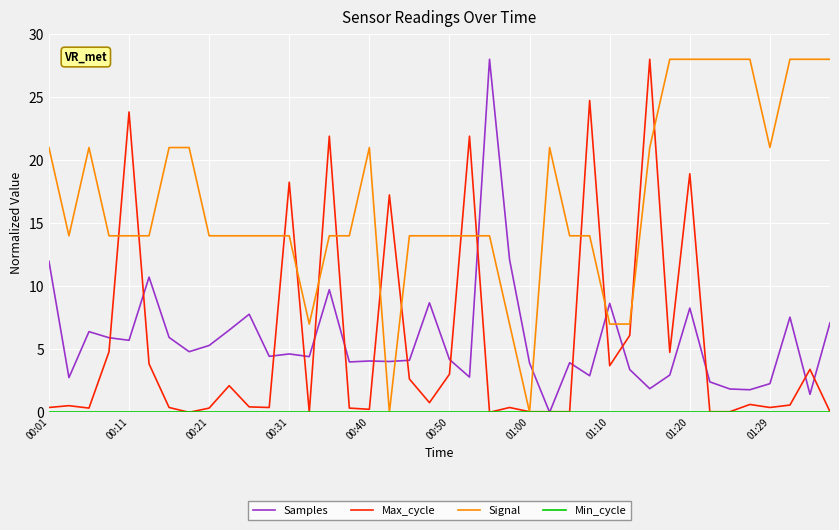

Which series has the largest total across all categories?

Signal